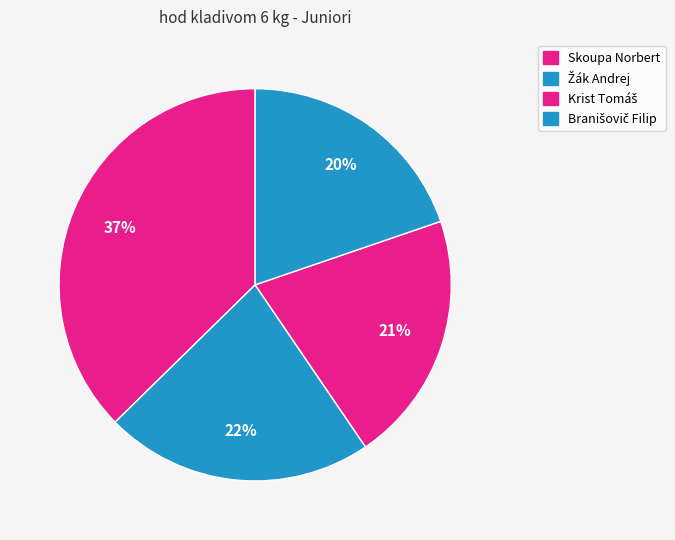

Count the number of slices in the pie.

4